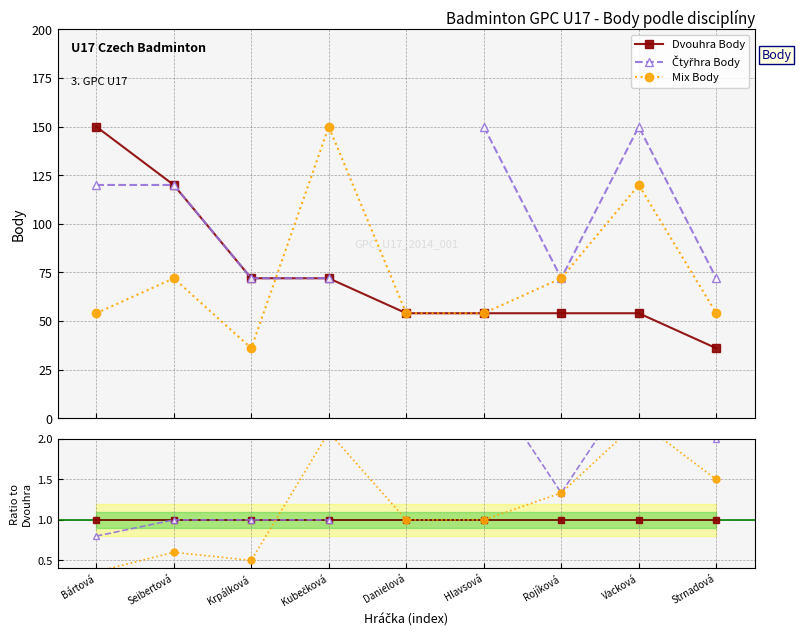

True or false: Mix Body has a value of 1.0 at Danielová.

True